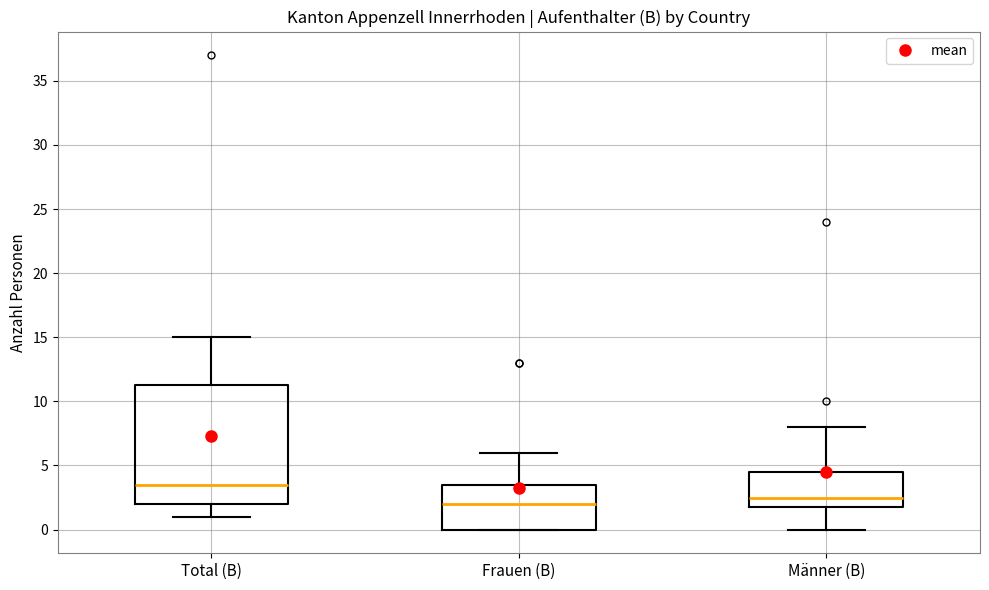

Reading left to right, read every box against the y-axis: the position of its median line, the range the box covers, and the ends of its whiskers. The values are not printed on the chart, so give them approximately, as read against the axis.

Total (B): median 3.5, box 2.0 to 11.5, whiskers 1.0 to 15.0
Frauen (B): median 2.0, box 0.0 to 3.5, whiskers 0.0 to 6.0
Männer (B): median 2.5, box 2.0 to 4.5, whiskers 0.0 to 8.0